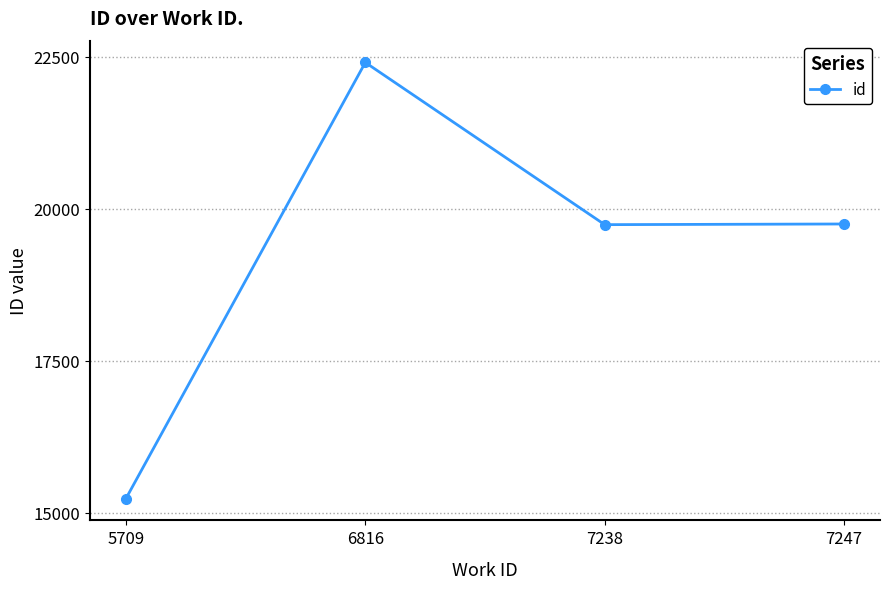

What is the difference between the second highest and minimum values?

4514